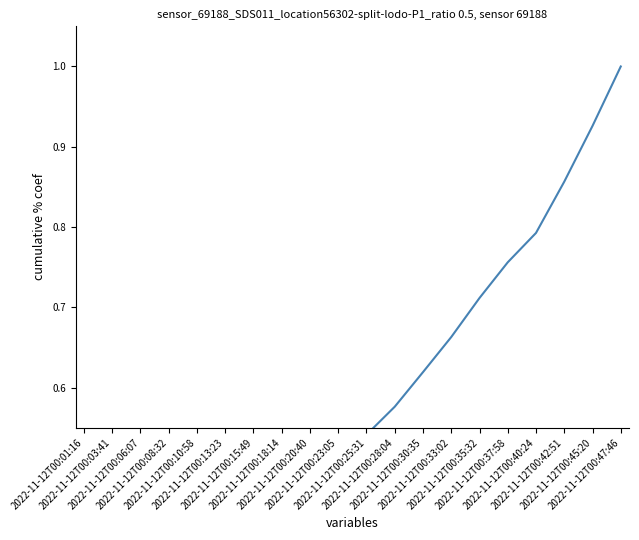

Count the number of categories in the chart.

20